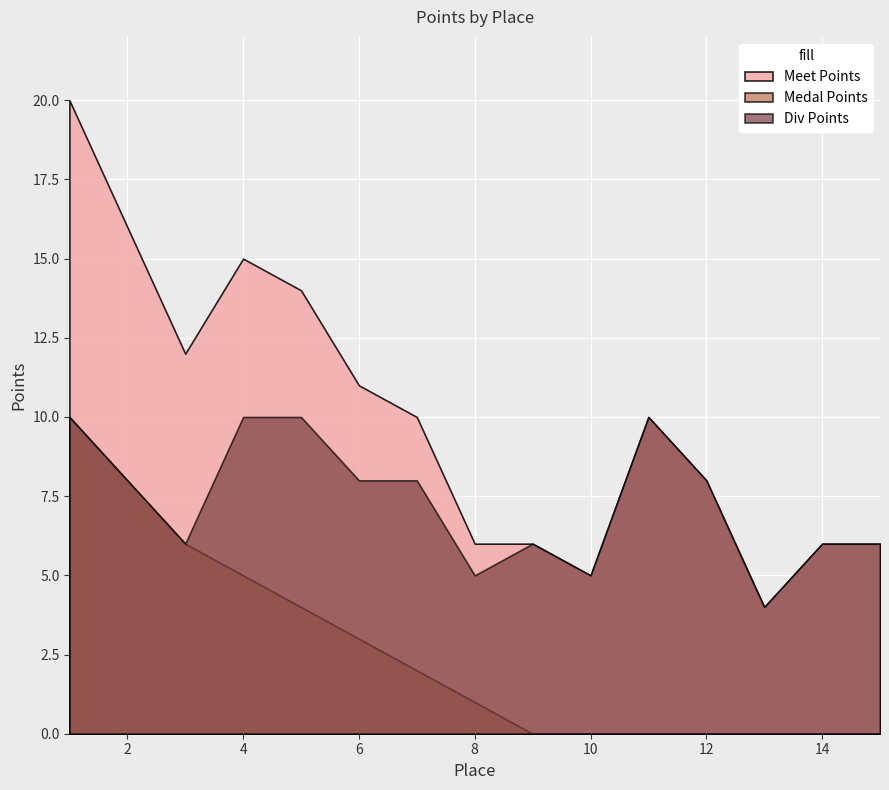

List the labels in order of Meet Points value, smallest first.

13, 10, 8, 9, 14, 15, 12, 7, 11, 6, 3, 5, 4, 2, 1